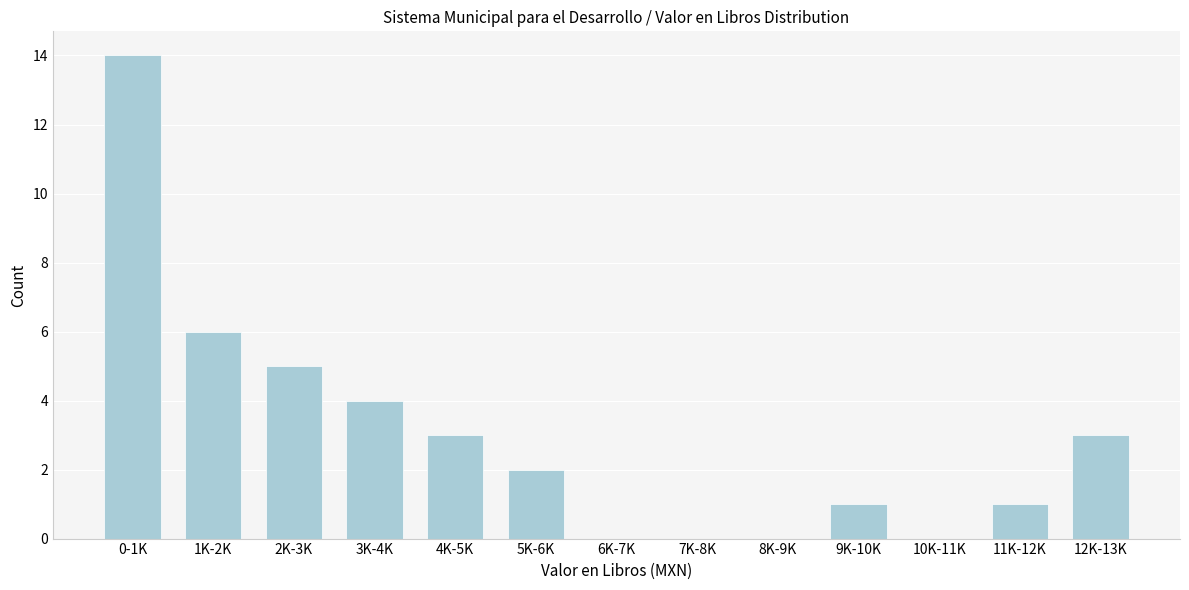

Reading left to right, extract all data points from this chart.

0-1K=14	1K-2K=6	2K-3K=5	3K-4K=4	4K-5K=3	5K-6K=2	6K-7K=0	7K-8K=0	8K-9K=0	9K-10K=1	10K-11K=0	11K-12K=1	12K-13K=3